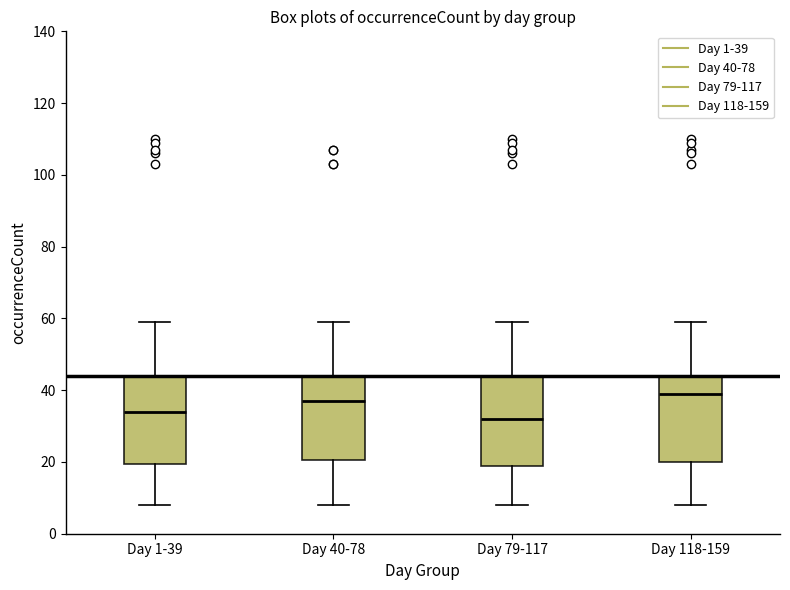

Reading left to right, read every box against the y-axis: the position of its median line, the range the box covers, and the ends of its whiskers. The values are not printed on the chart, so give them approximately, as read against the axis.

Day 1-39: median 34, box 20 to 44, whiskers 8 to 60
Day 40-78: median 38, box 20 to 44, whiskers 8 to 60
Day 79-117: median 32, box 20 to 44, whiskers 8 to 60
Day 118-159: median 40, box 20 to 44, whiskers 8 to 60